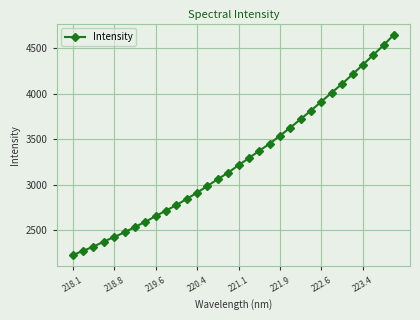

How many data points does each series have?

32